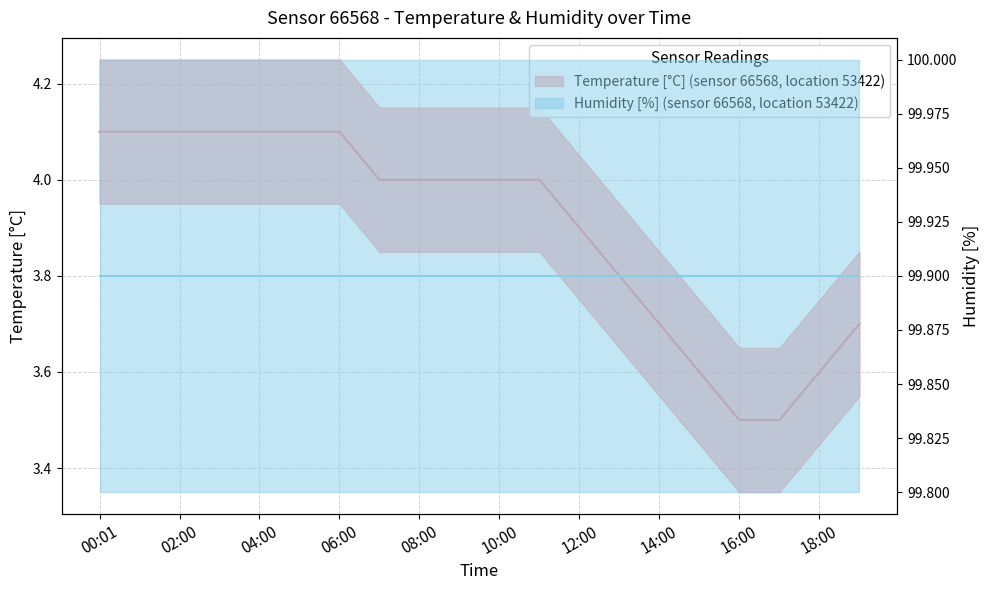

The chart shows a value of 4.1 at 05:00. True or false?

True